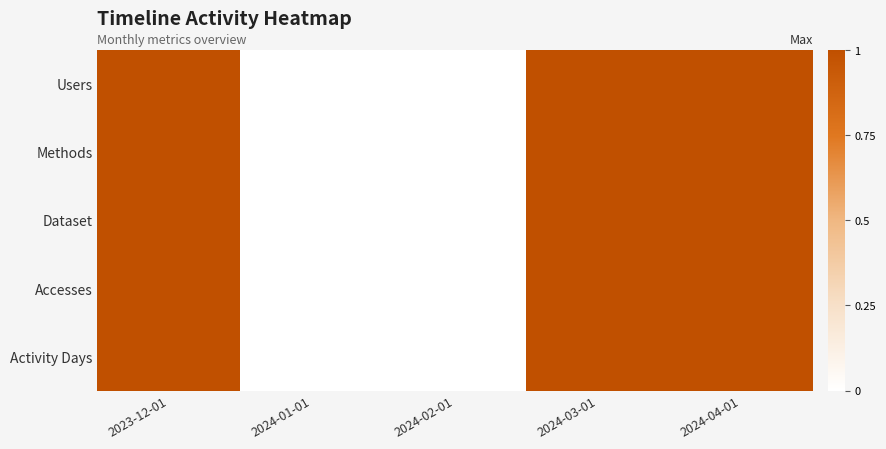

List the series in order of their peak value, lowest first.

Users, Methods, Dataset, Accesses, Activity Days